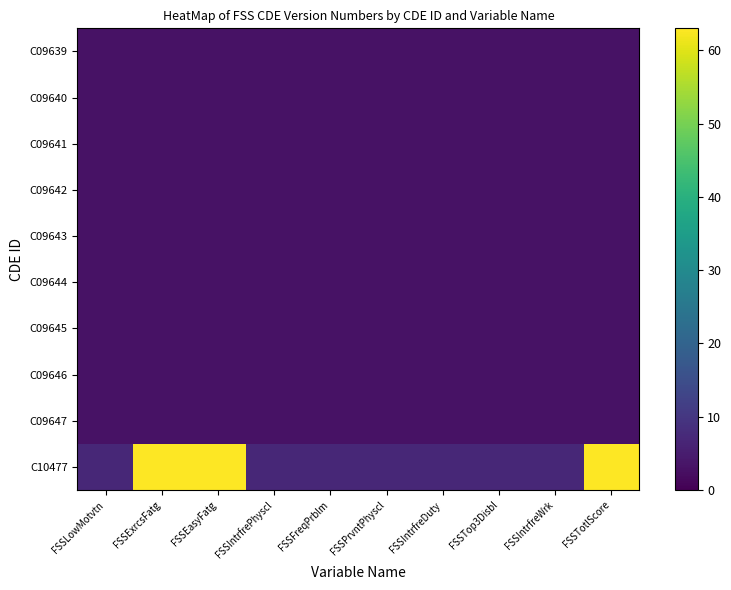

Rank the series at FSSFreqPrblm from lowest to highest value.

C09639, C09640, C09641, C09642, C09643, C09644, C09645, C09646, C09647, C10477